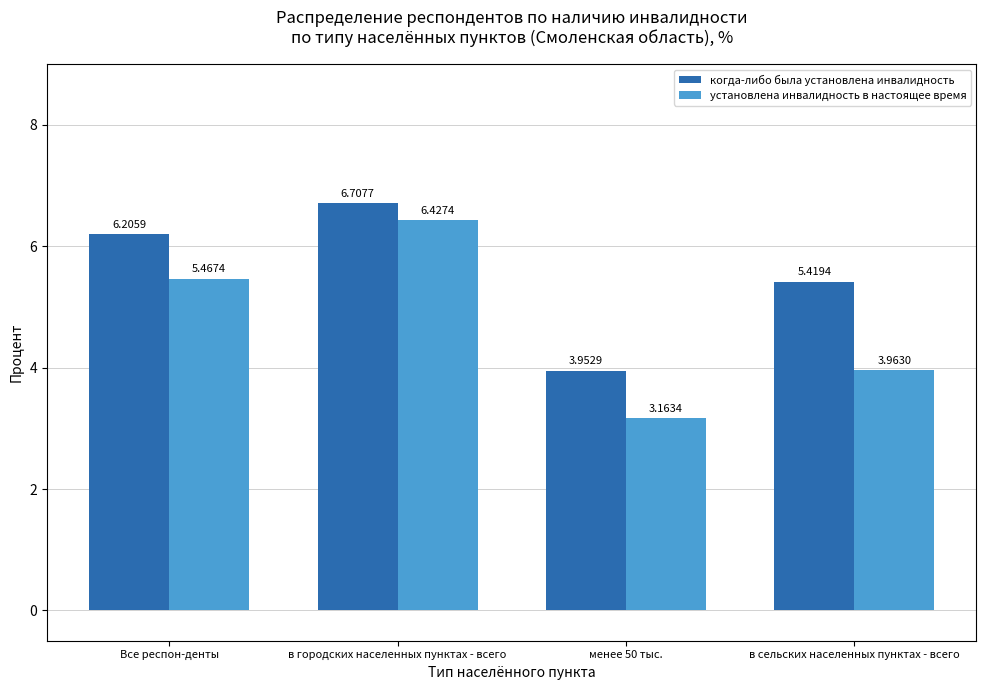

Does the chart contain any negative values?

No